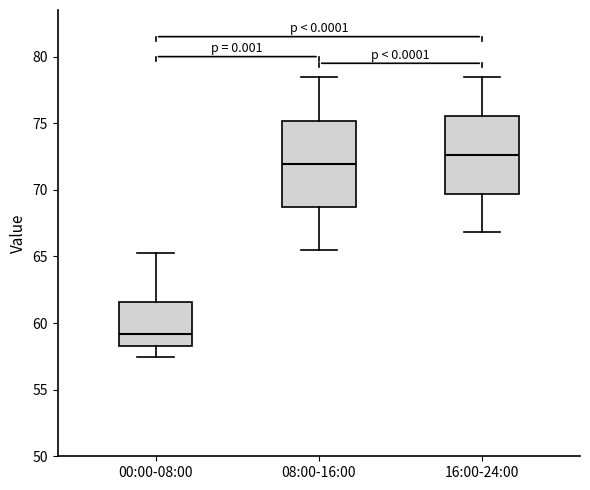

Which box is the tallest, from its lower edge to its upper edge?

08:00-16:00